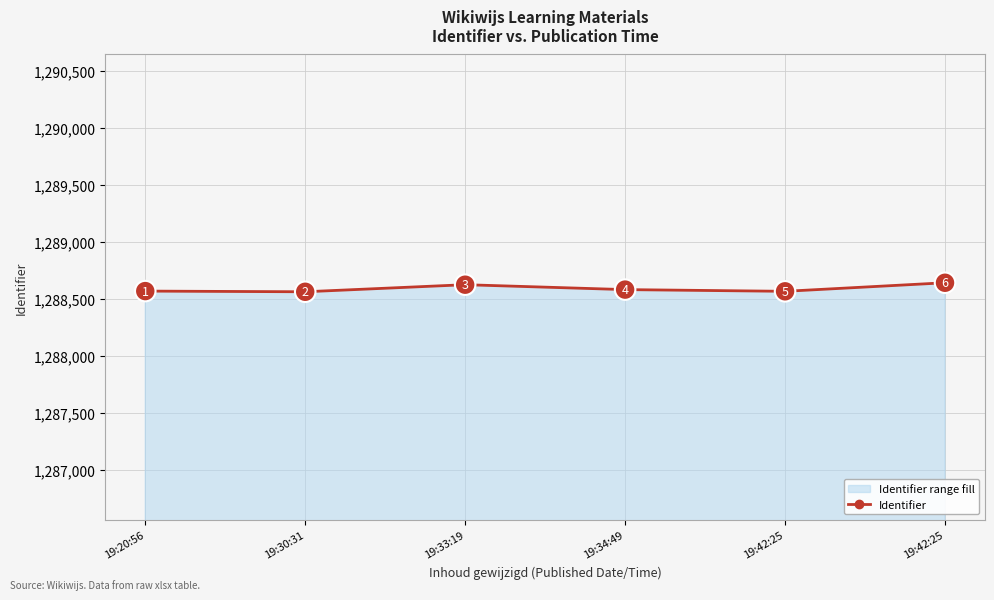

How many series are shown in this chart?

1